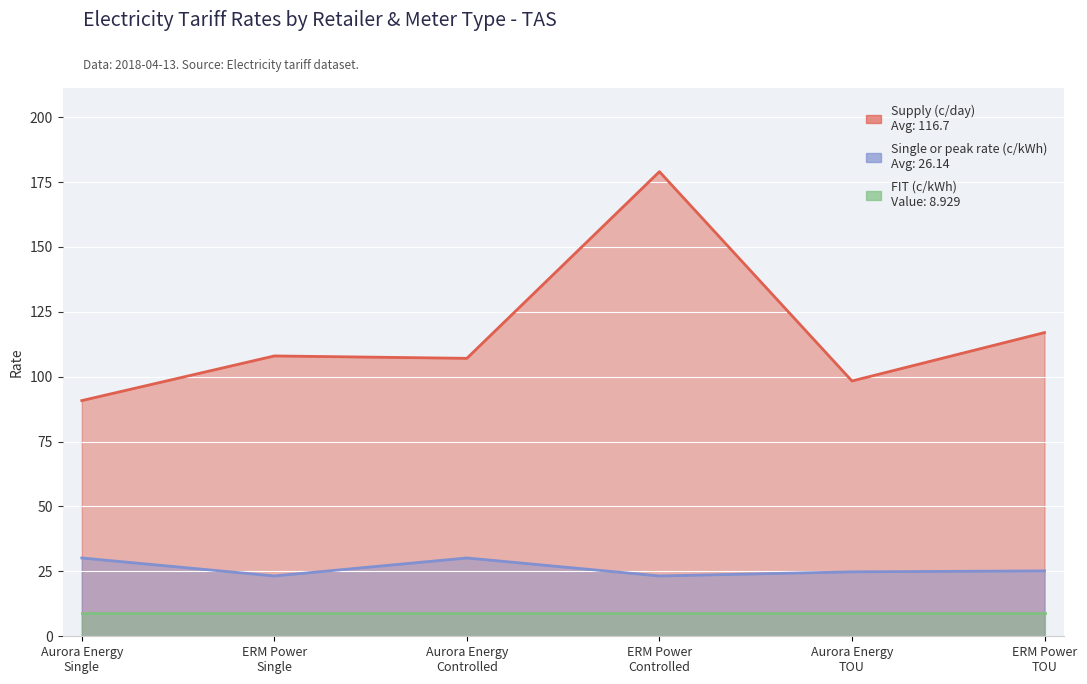

What position from the left is Aurora Energy
Controlled?

3